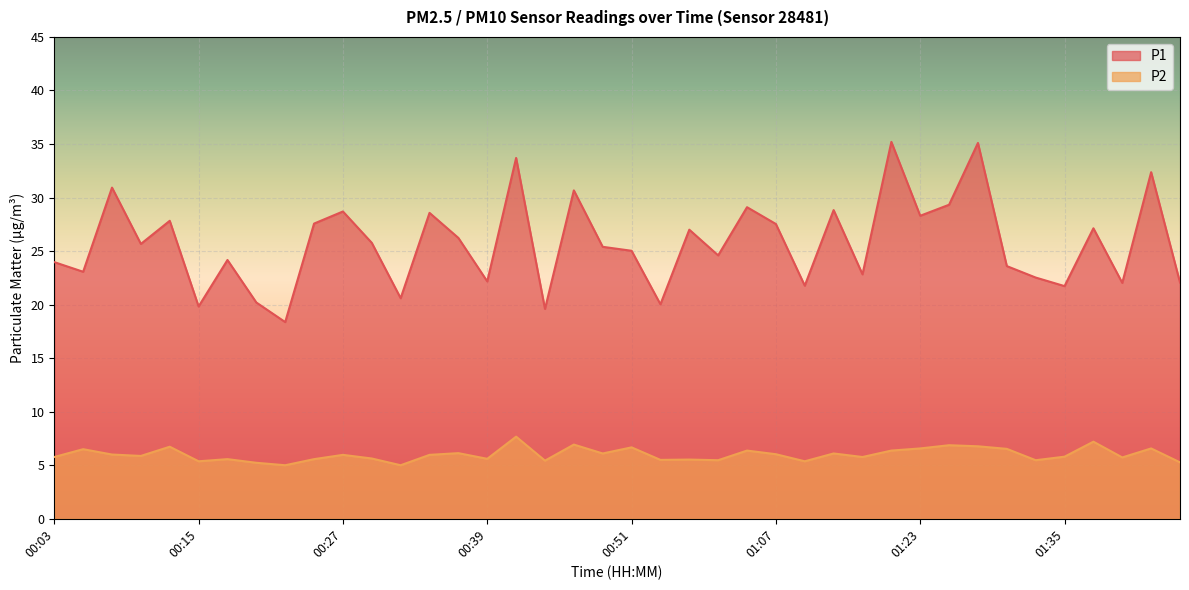

The P2 series shows 5.9 at 00:10. True or false?

True